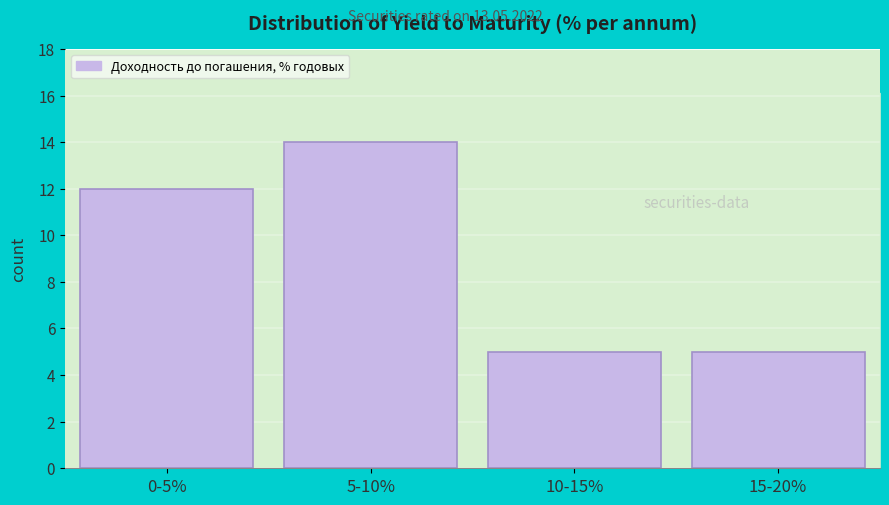

Reading left to right, what are all the values shown in this chart?

12	14	5	5